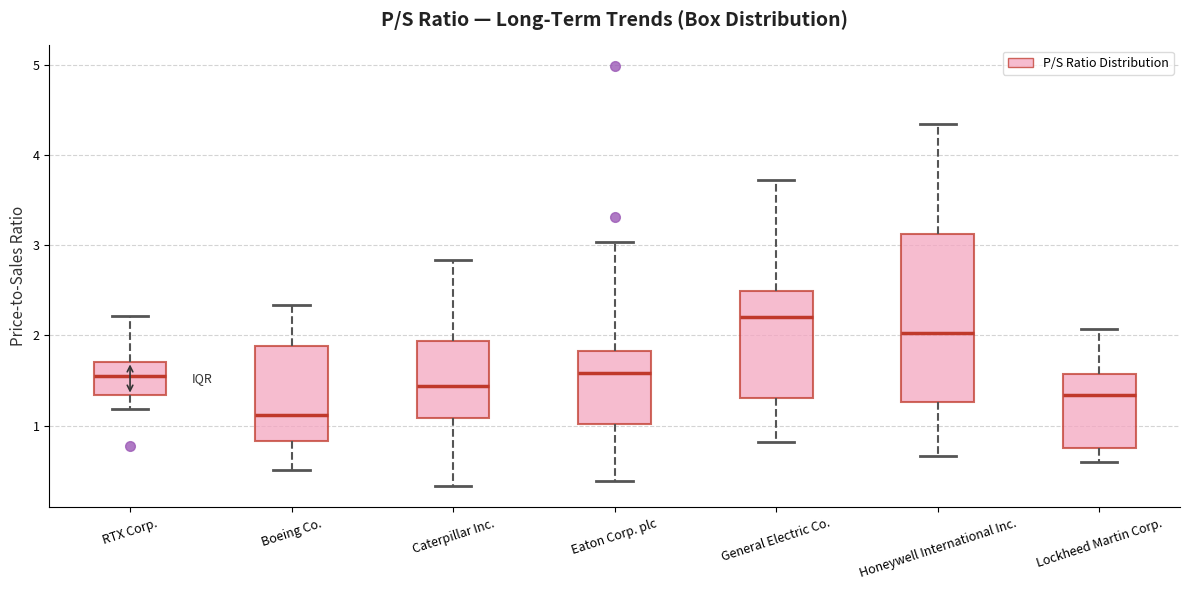

Where does the median line of the box for RTX Corp. sit on the y-axis? The values are not printed on the chart, so give them approximately, as read against the axis.

1.6